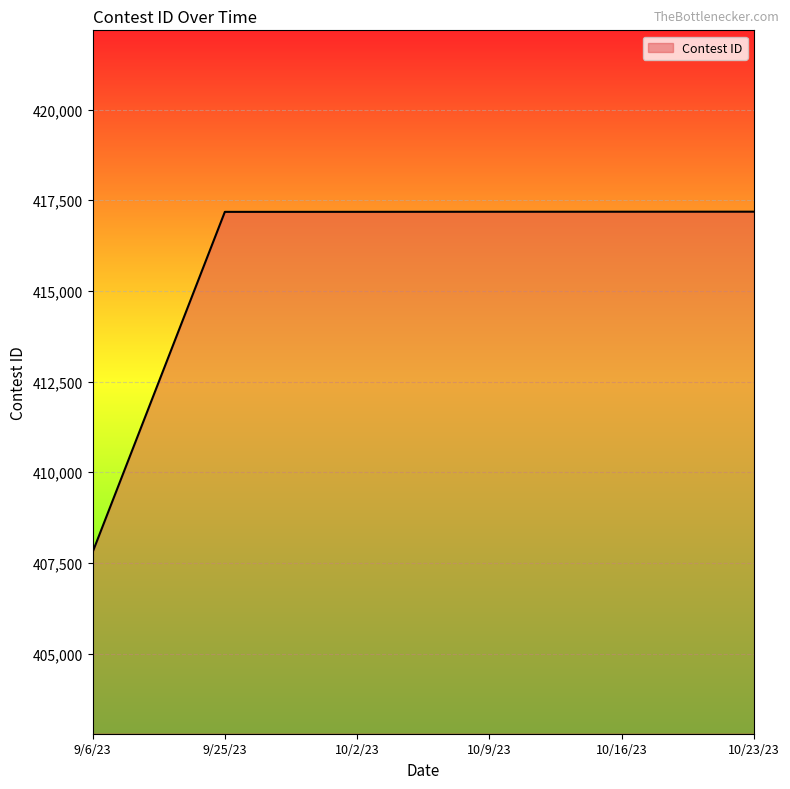

True or false: the data has more than 2 interior local peaks.

False